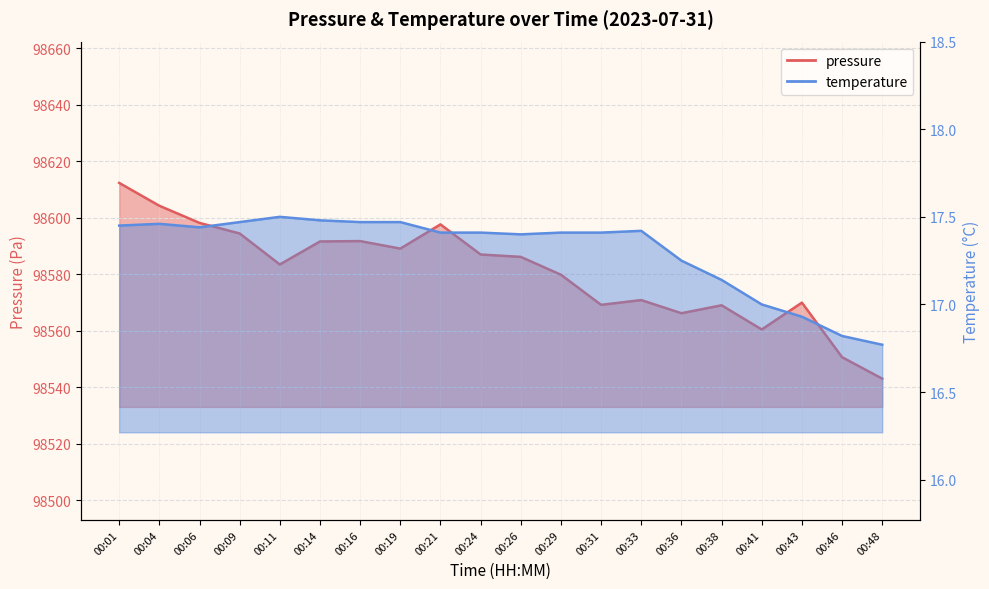

Is it true that temperature equals 30.8 at 00:16?

False